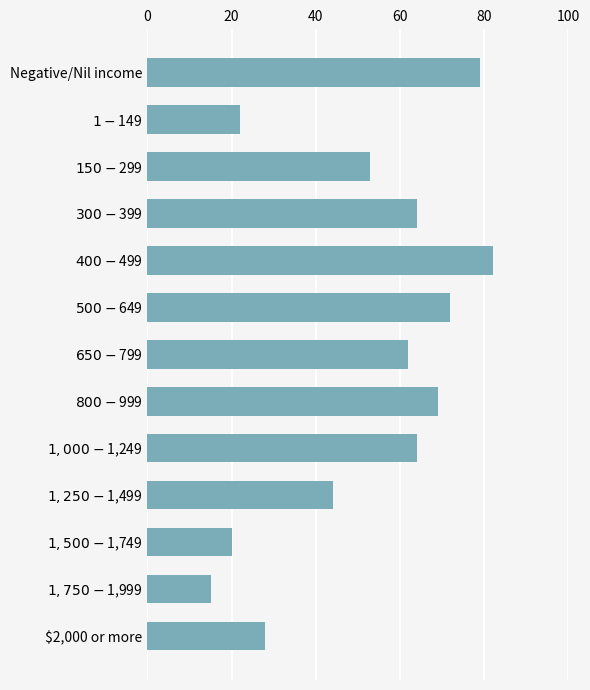

What is the value of the 1st bar from the top?

79